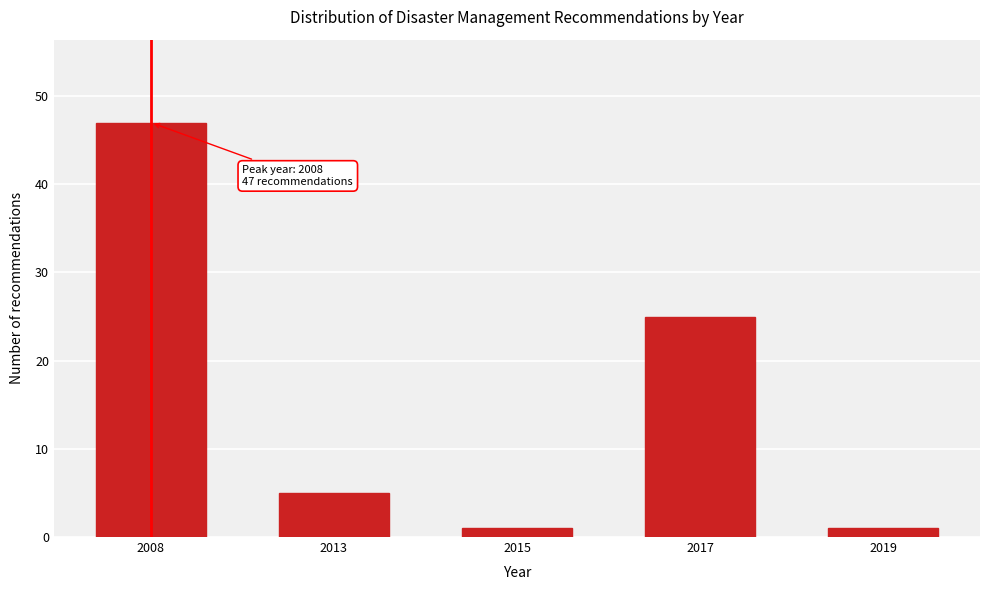

Reading left to right, extract all data points from this chart.

47	5	1	25	1